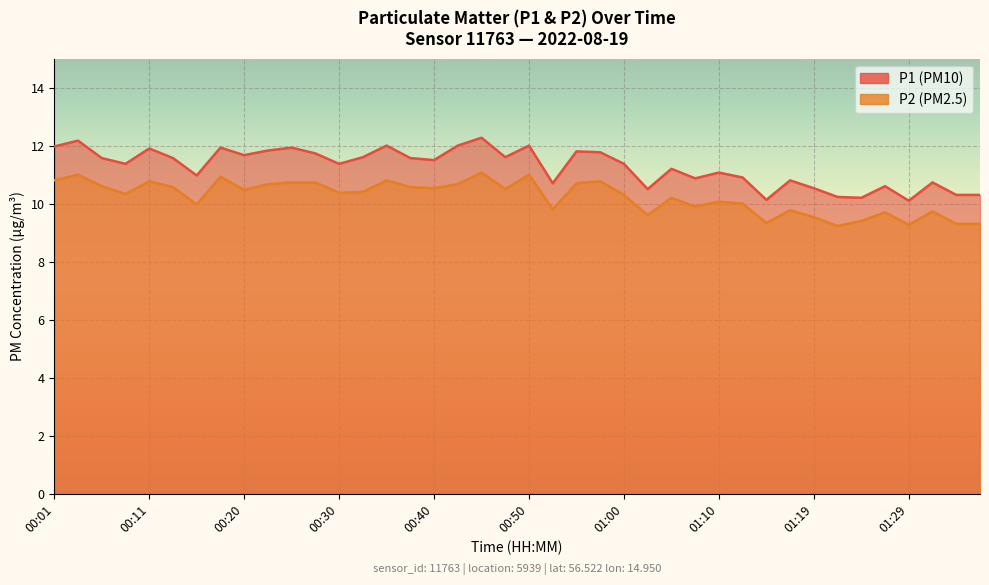

Which series has the largest range (max minus min)?

P1